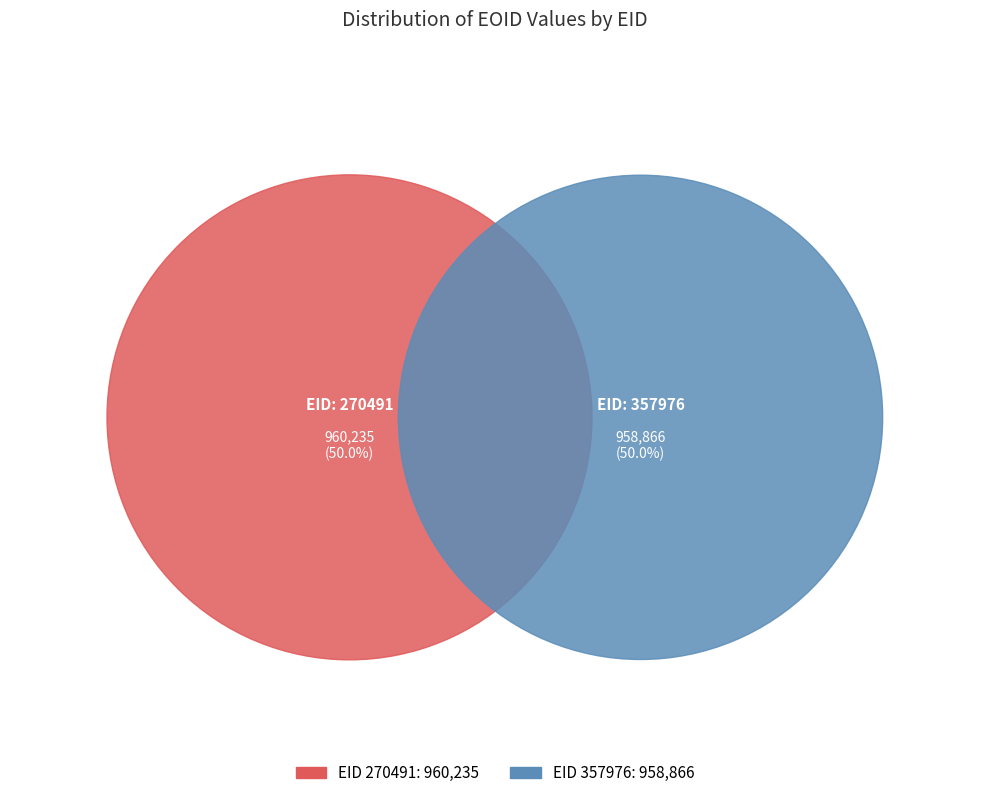

To the nearest percent, what is the average slice percentage?

50%